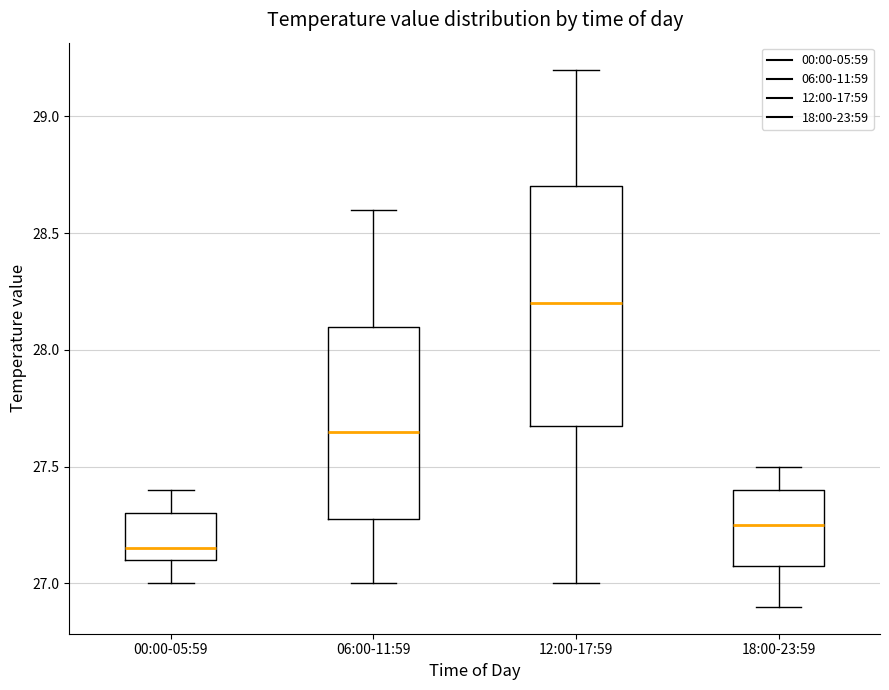

Reading left to right, read every box against the y-axis: the position of its median line, the range the box covers, and the ends of its whiskers. The values are not printed on the chart, so give them approximately, as read against the axis.

00:00-05:59: median 27.15, box 27.10 to 27.30, whiskers 27.00 to 27.40
06:00-11:59: median 27.65, box 27.30 to 28.10, whiskers 27.00 to 28.60
12:00-17:59: median 28.20, box 27.70 to 28.70, whiskers 27.00 to 29.20
18:00-23:59: median 27.25, box 27.10 to 27.40, whiskers 26.90 to 27.50